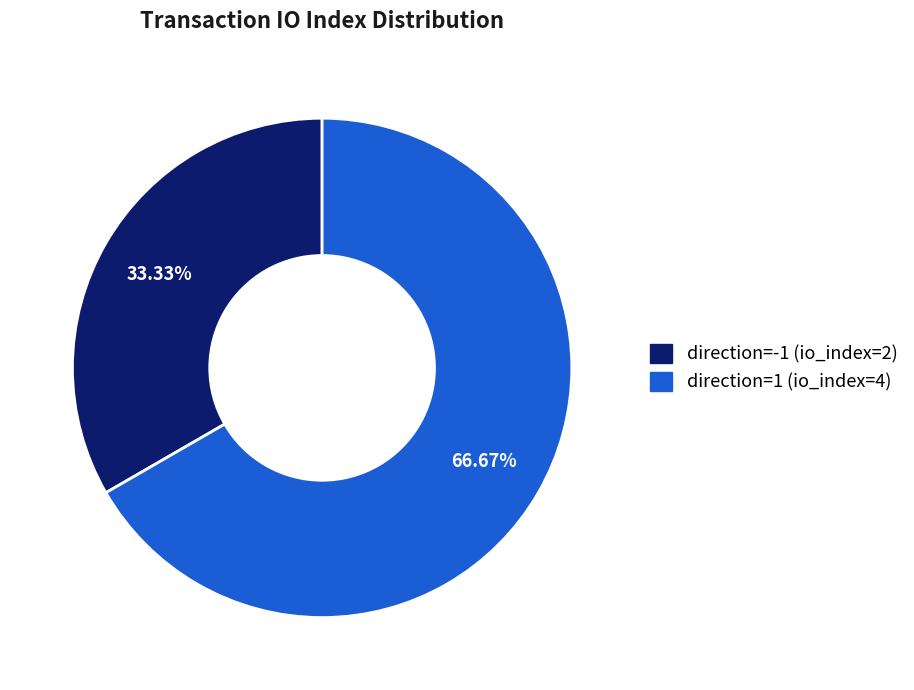

Count the number of slices in the pie.

2